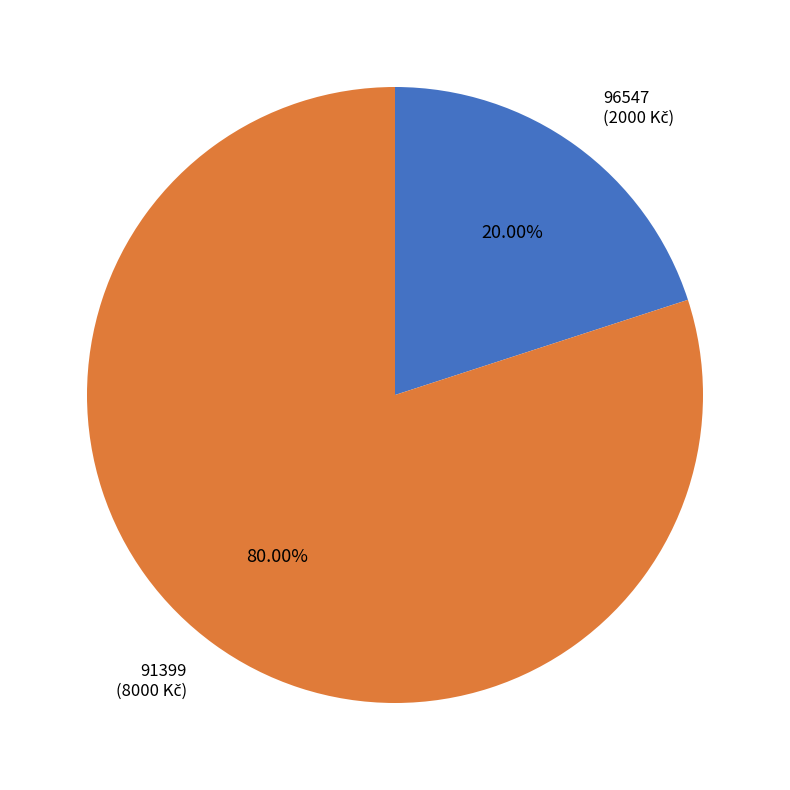

To the nearest percent, what is the difference between the largest and smallest slice percentages?

60%